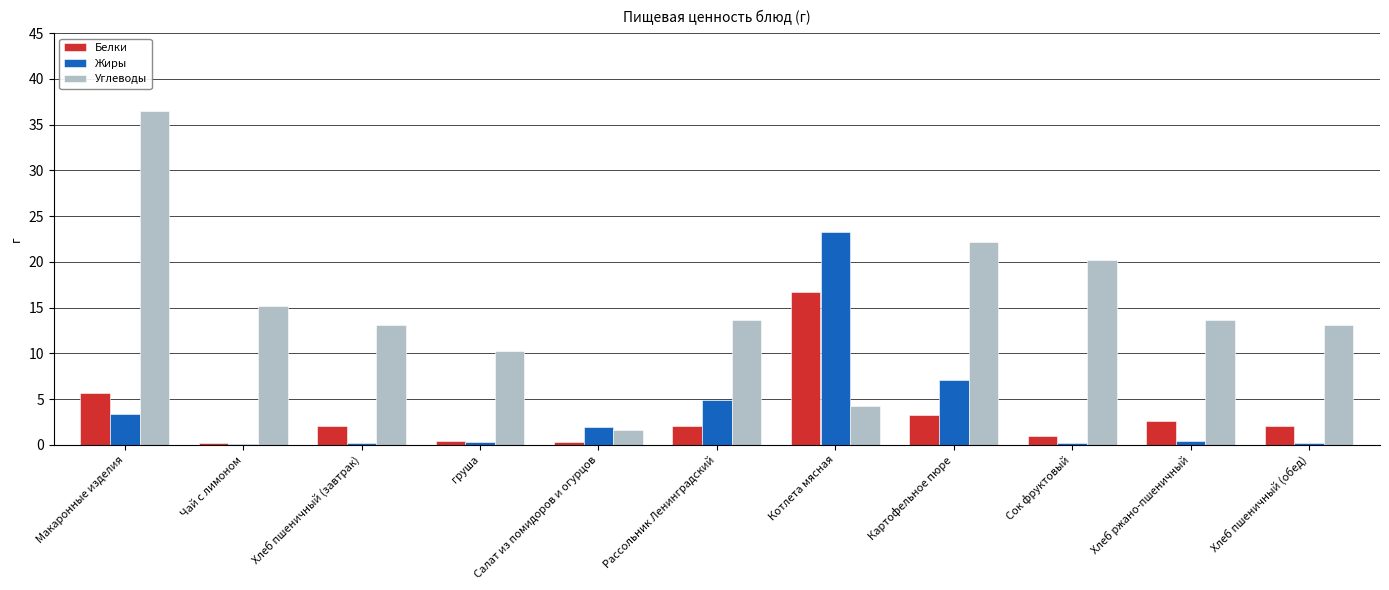

The Углеводы series shows 1.6 at Салат из помидоров и огурцов. True or false?

True